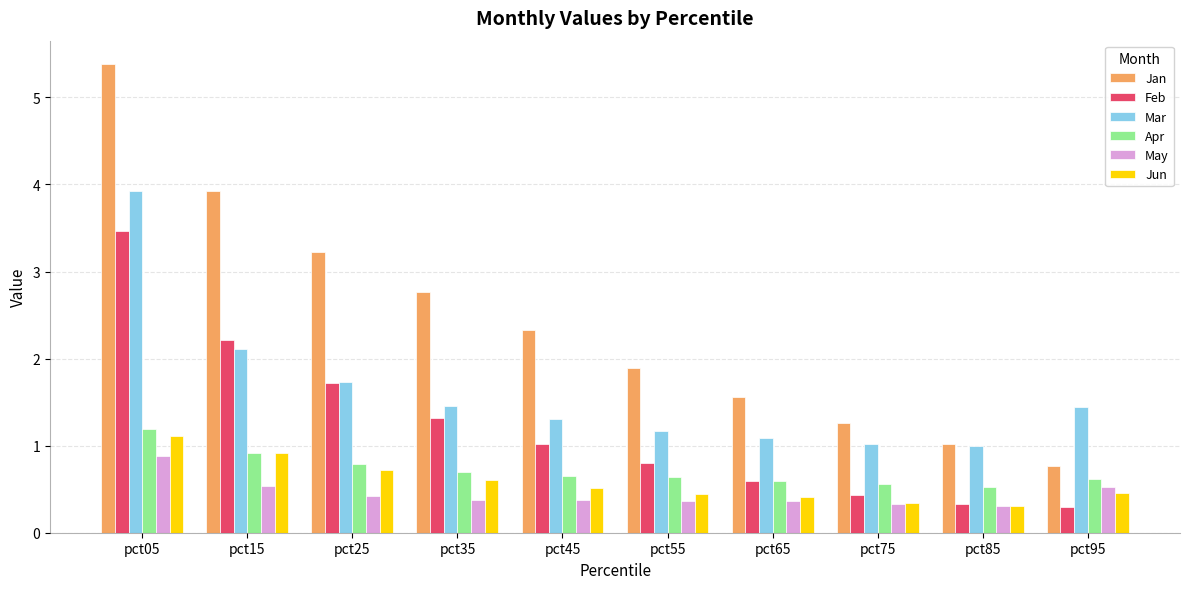

What is the sum of the Mar values at pct35 and pct75?

2.5